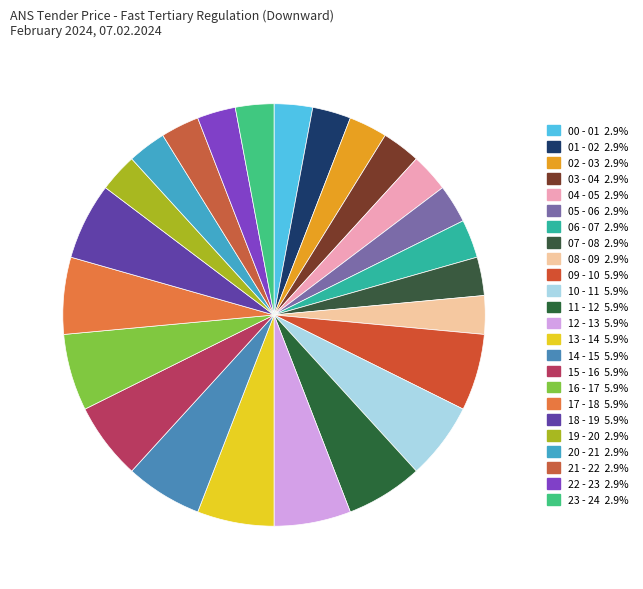

What is the total percentage of 11 - 12 and 12 - 13?

11.8%